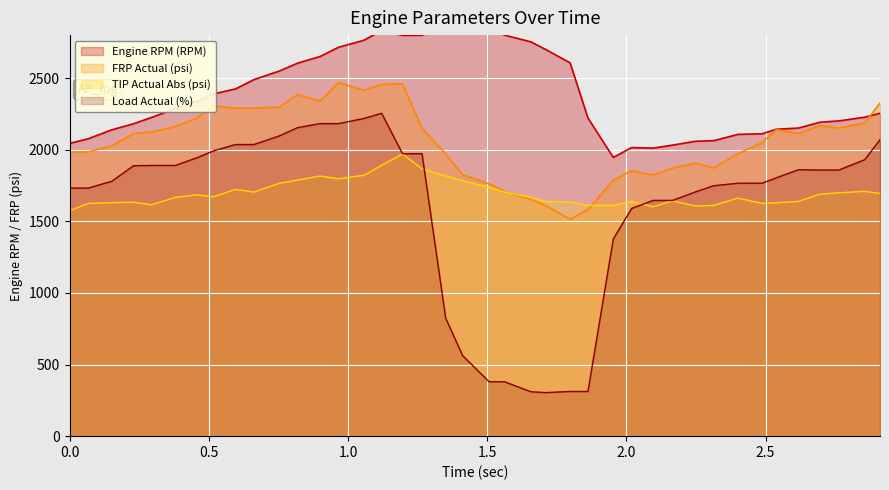

How many intersections are there between FRP Actual (psi) and TIP Actual Abs (psi)?

2